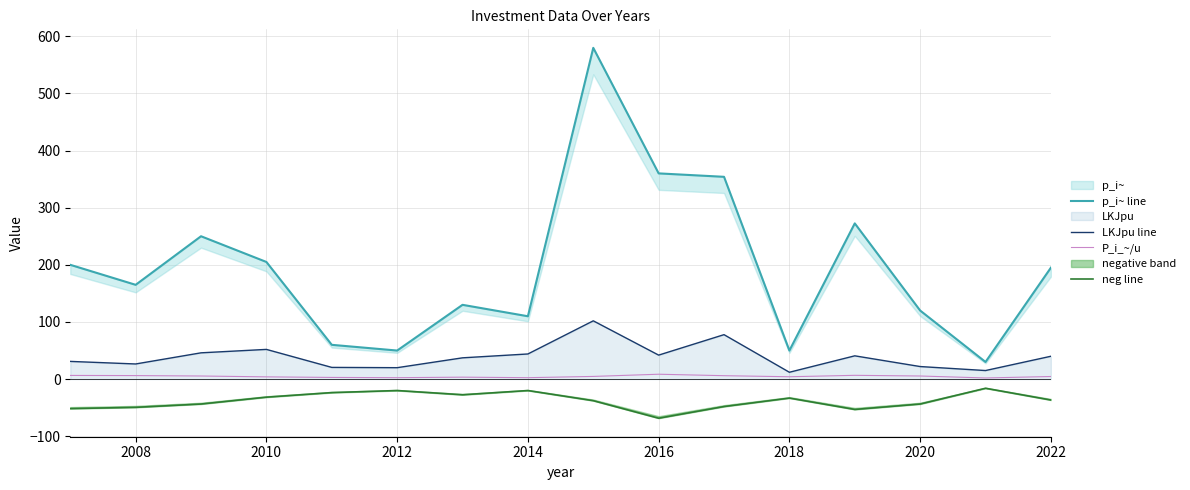

True or false: P_i_~/u and LKJpu line intersect in this chart.

False